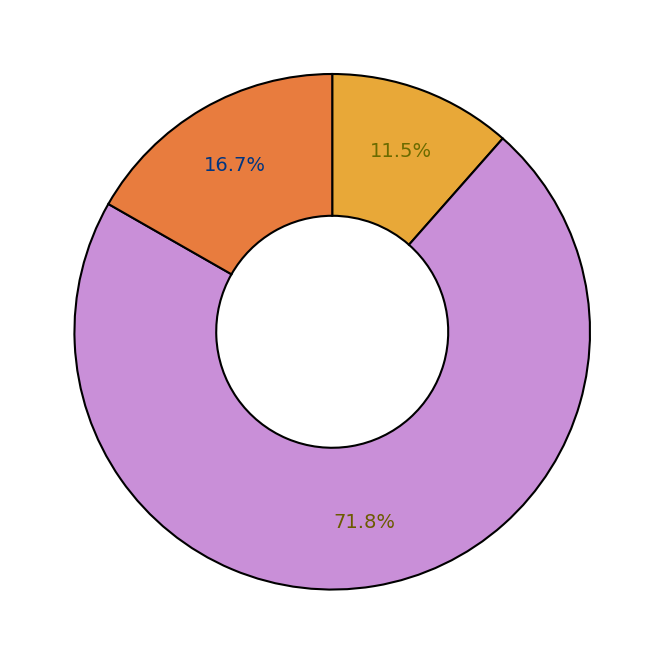

How many segments does this pie chart have?

3